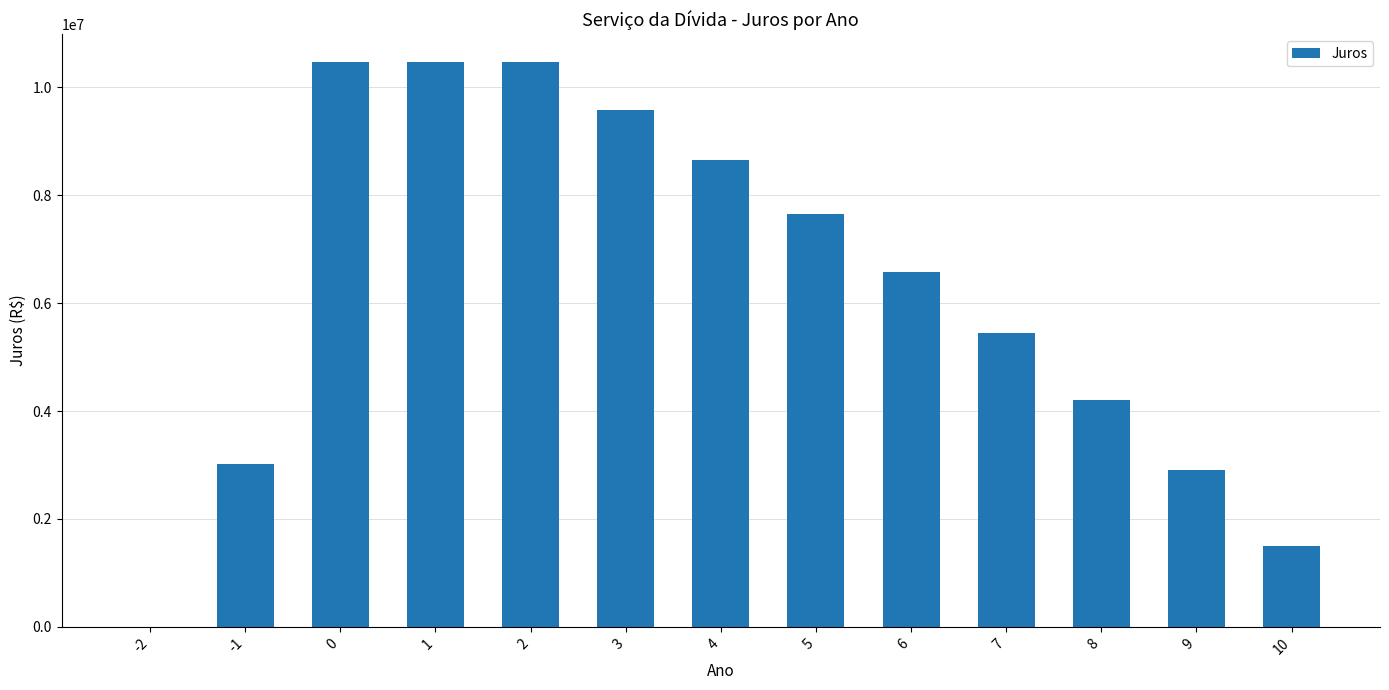

Is it true that the value at 4 is 14363251.6?

False